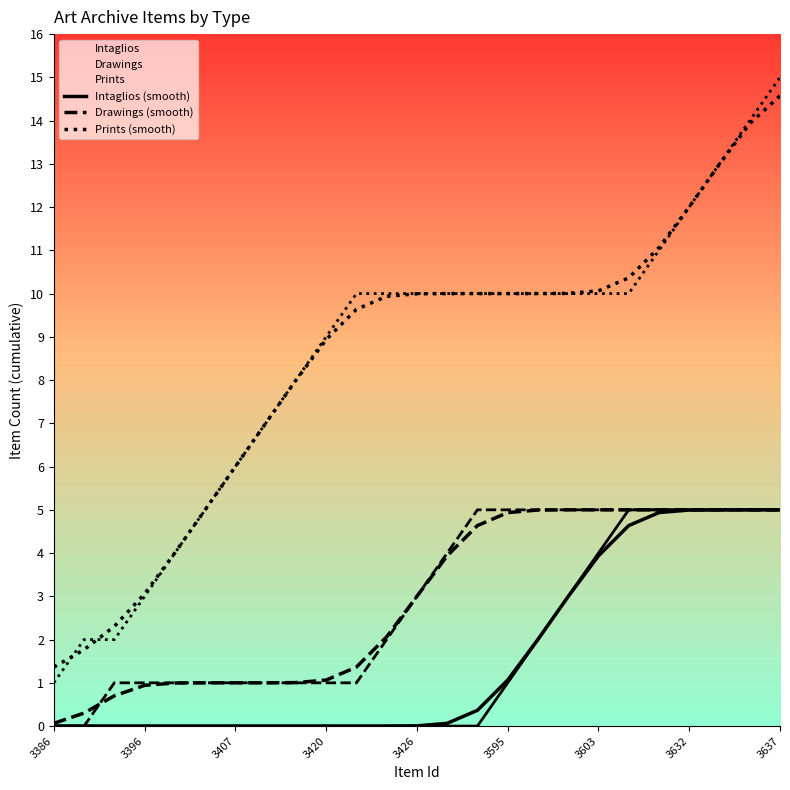

What is the difference between the highest and lowest values at 10?

9.6